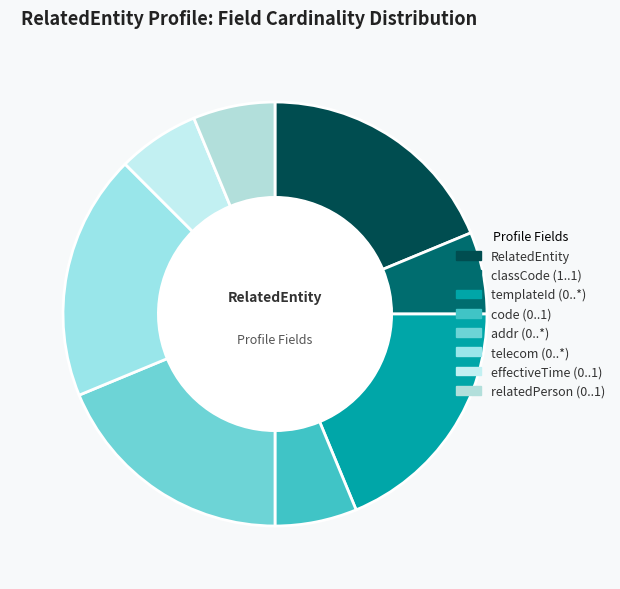

Is there any slice that represents more than half of the pie?

No